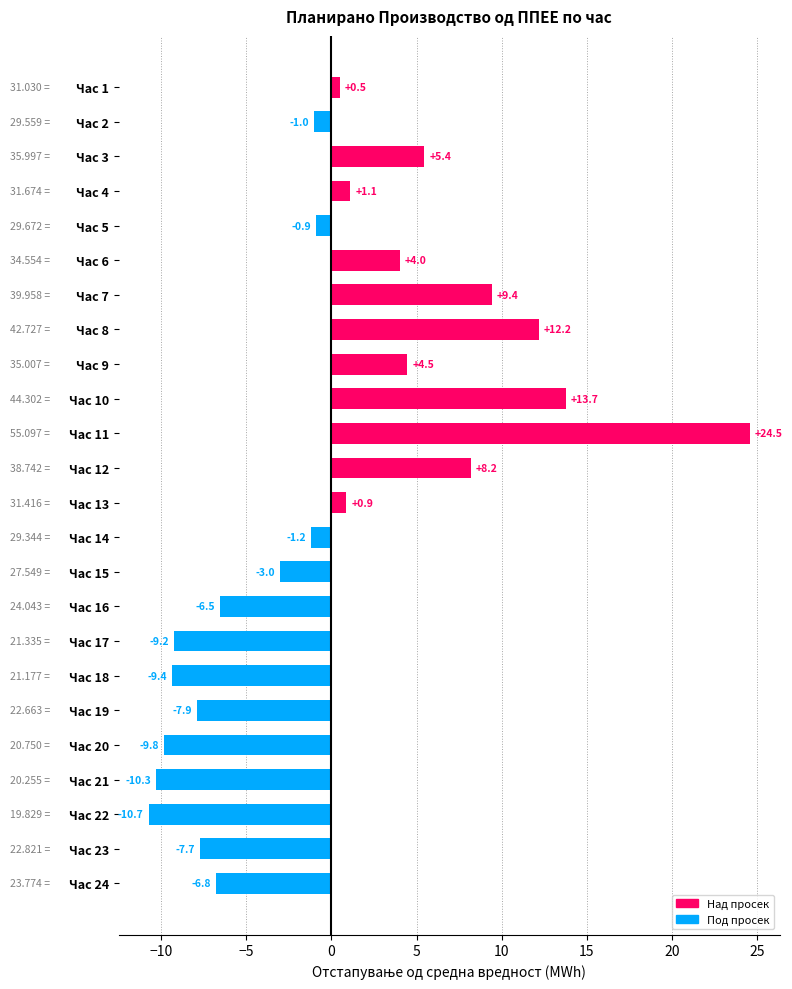

How many bars are there in total?

24